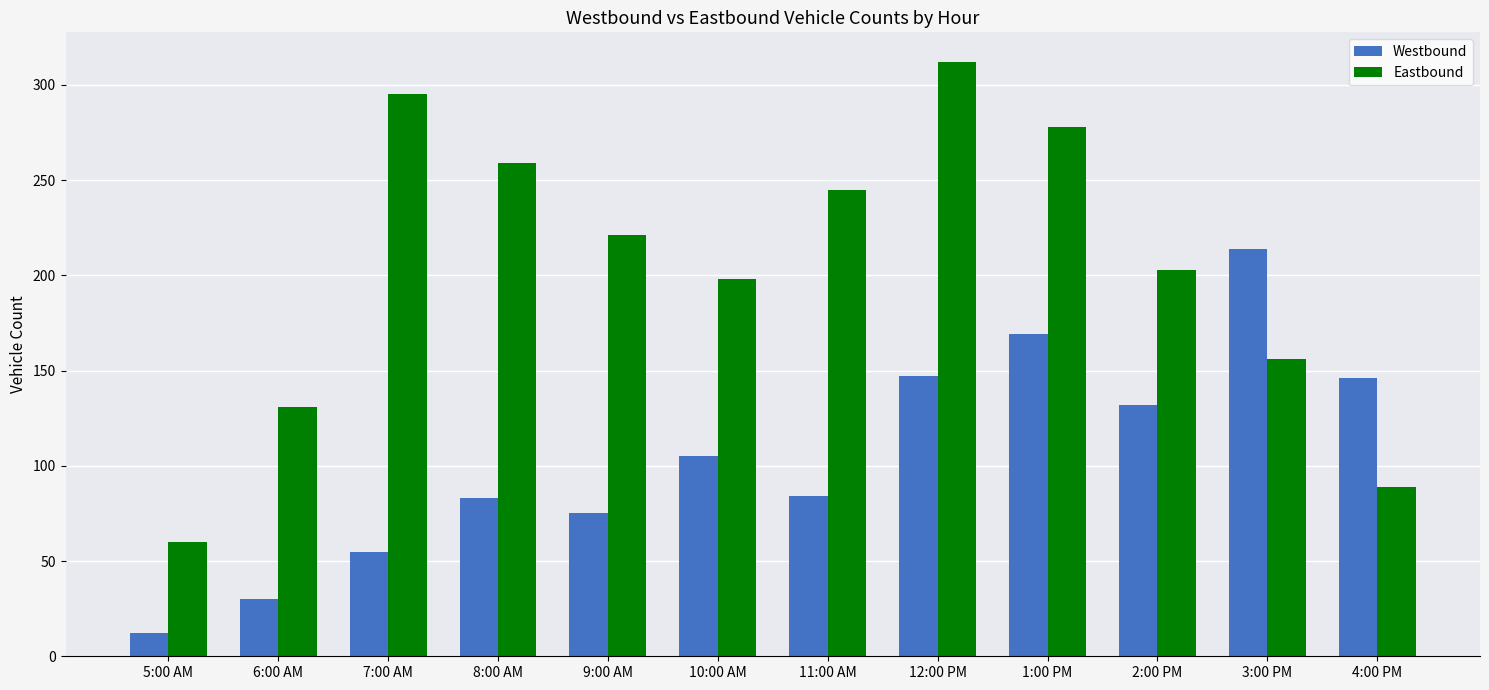

Does the chart contain any negative values?

No